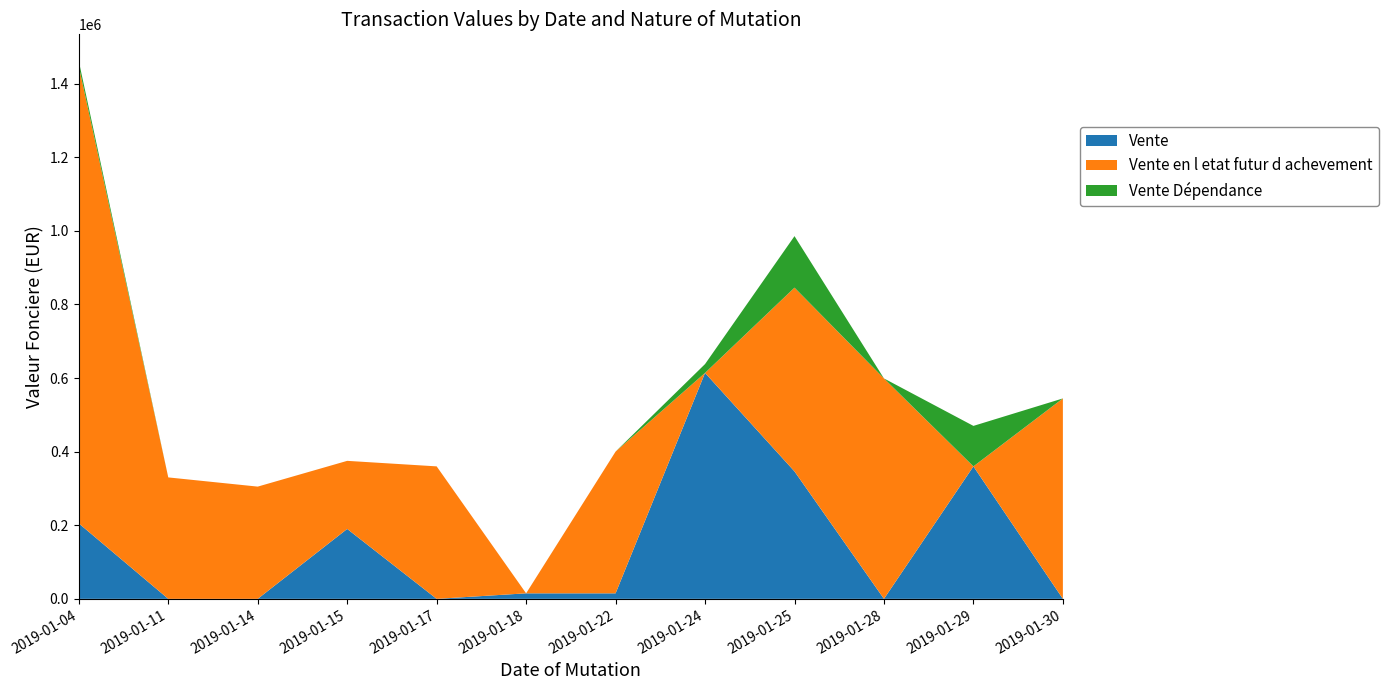

Reading right to left, what are all the values shown in this chart?

Vente: 0	360000	0	346340	614000	15000	15000	0	190000	0	0	205000
Vente en l etat futur d achevement: 544640	0	599000	499340	0	385160	0	360000	185000	305000	330000	1242000
Vente Dépendance: 0	110000	0	140000	24000	0	0	0	0	0	0	14000